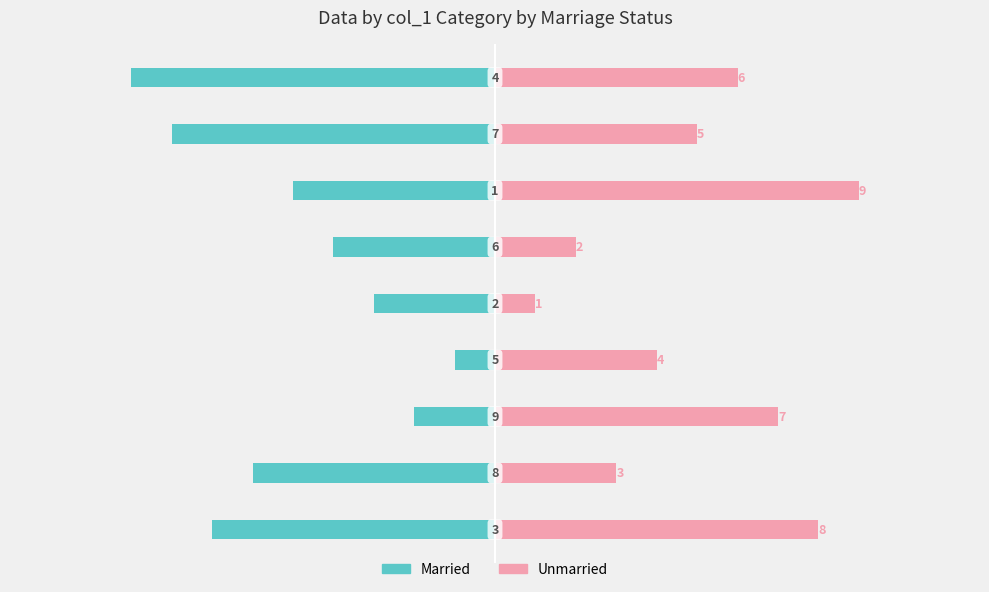

How many Unmarried values are between 3 and 7?

5